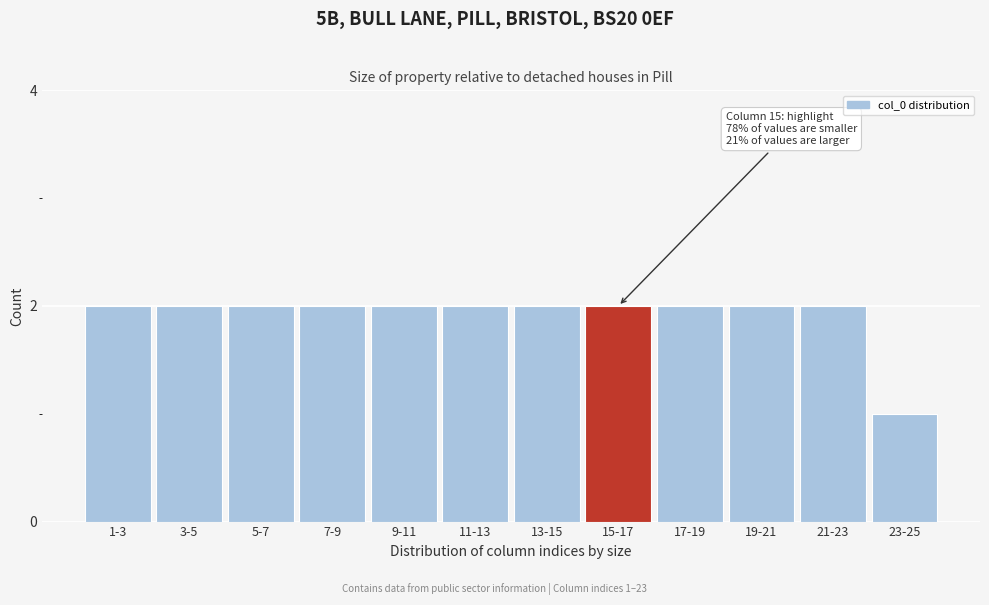

Reading right to left, extract all data points from this chart.

1	2	2	2	2	2	2	2	2	2	2	2